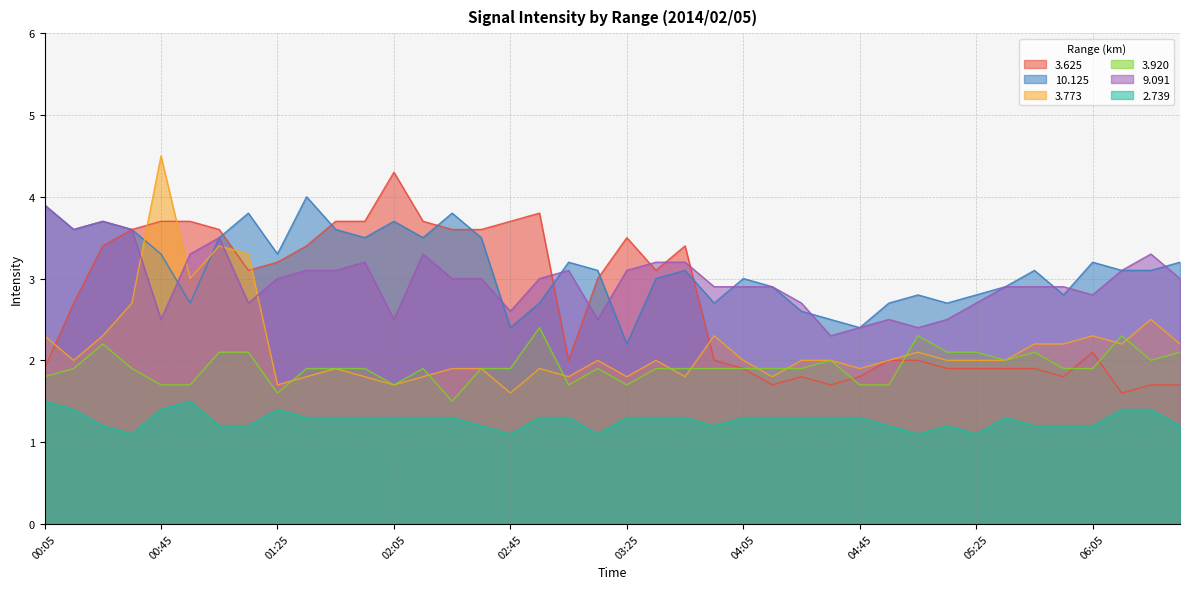

Where do 10.125 and 3.625 first cross each other?

01:05 and 01:15